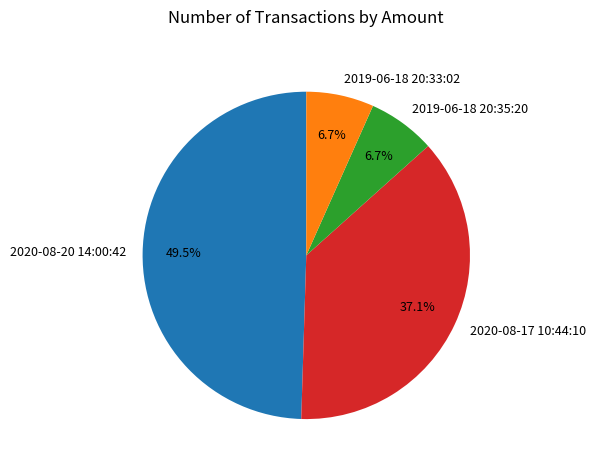

To the nearest percent, what percentage of the pie is 2019-06-18 20:35:20?

7%